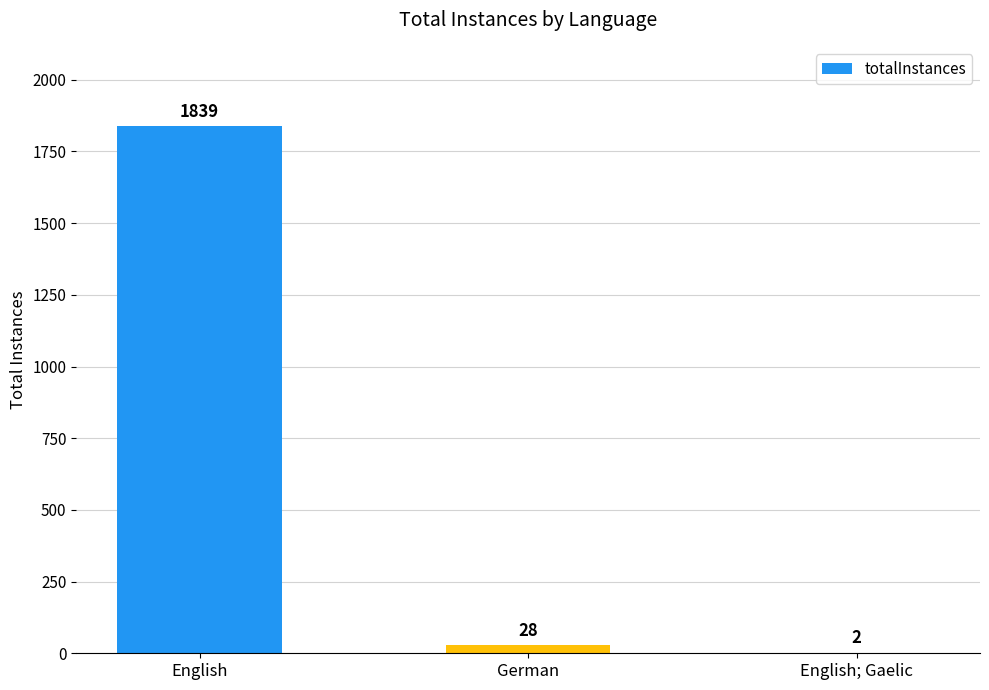

What value does the data have at English; Gaelic?

2